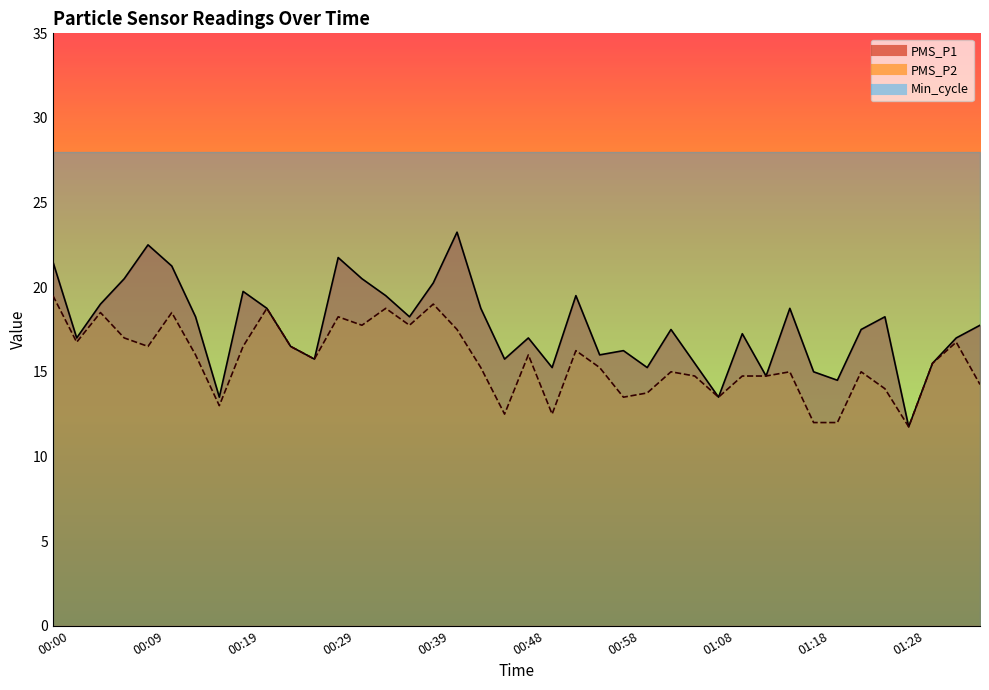

Between 00:51 and 00:56, which series saw the biggest shift?

PMS_P2